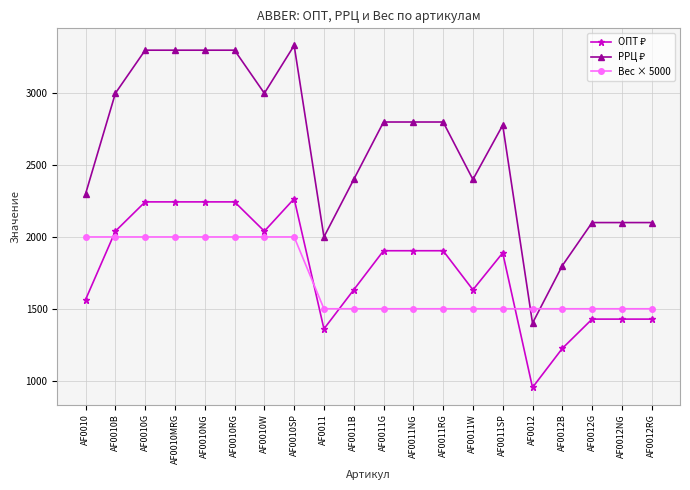

What is the average value of the Вес × 5000 series?

1700